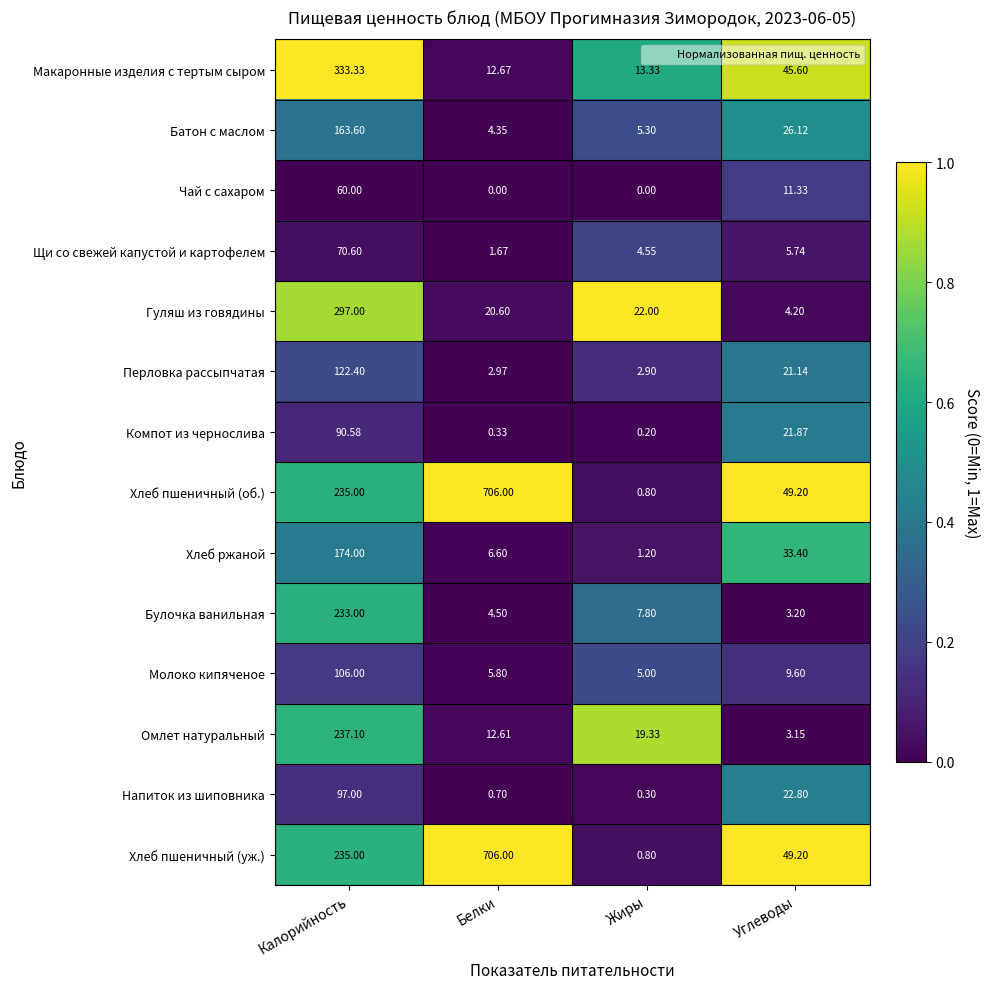

At which label is Хлеб ржаной closest to 87?

Углеводы